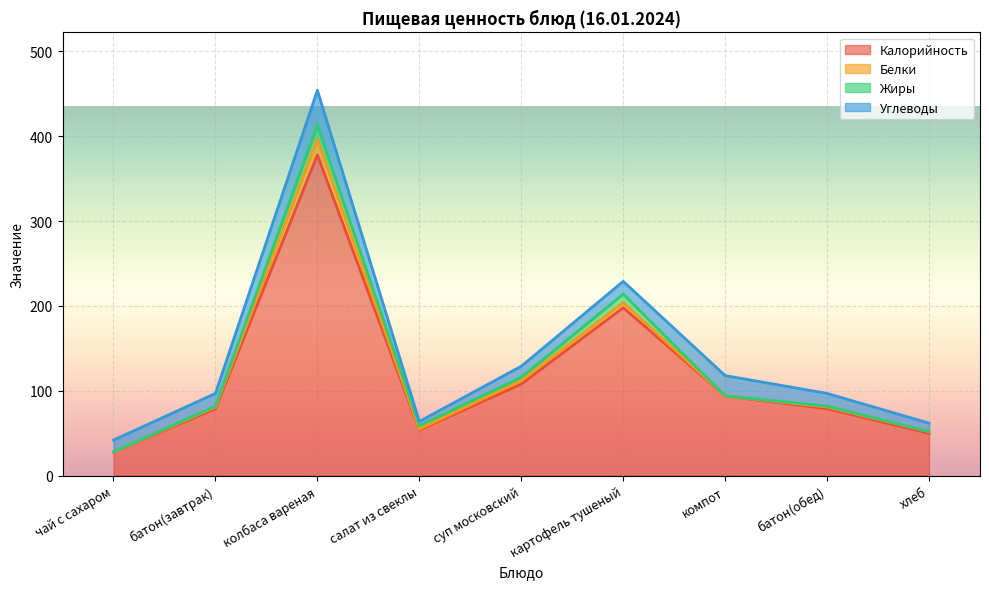

How many lines are shown in the chart?

4